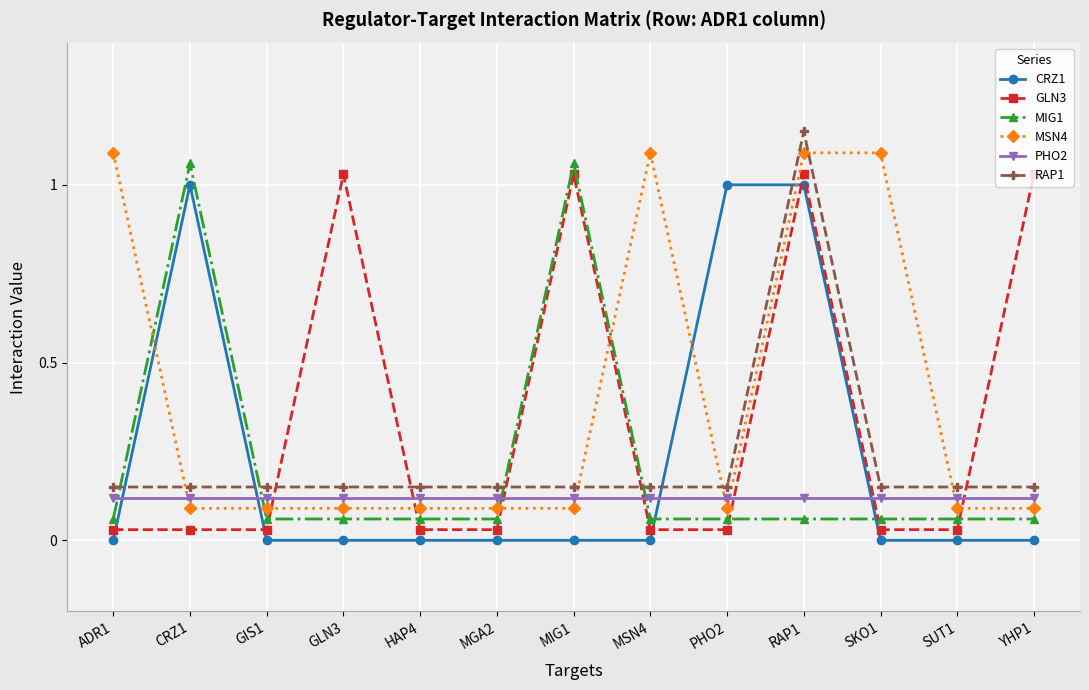

Count the number of categories in the chart.

13